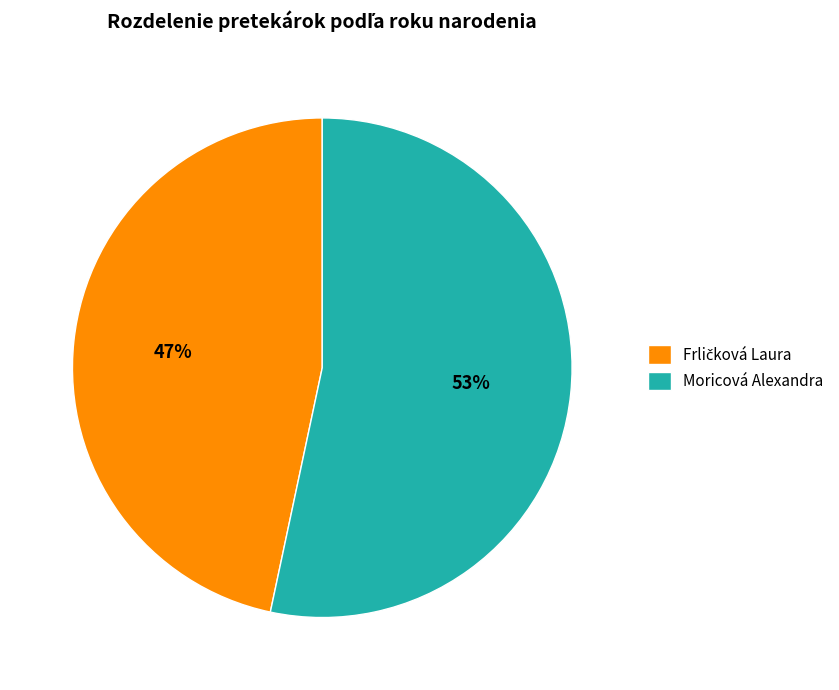

Which category has the biggest portion of the pie?

Moricová Alexandra